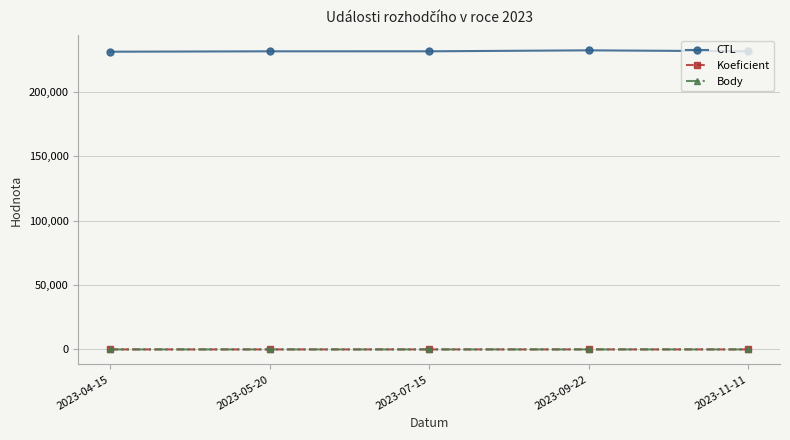

What is the sum of all Koeficient values?

24.0